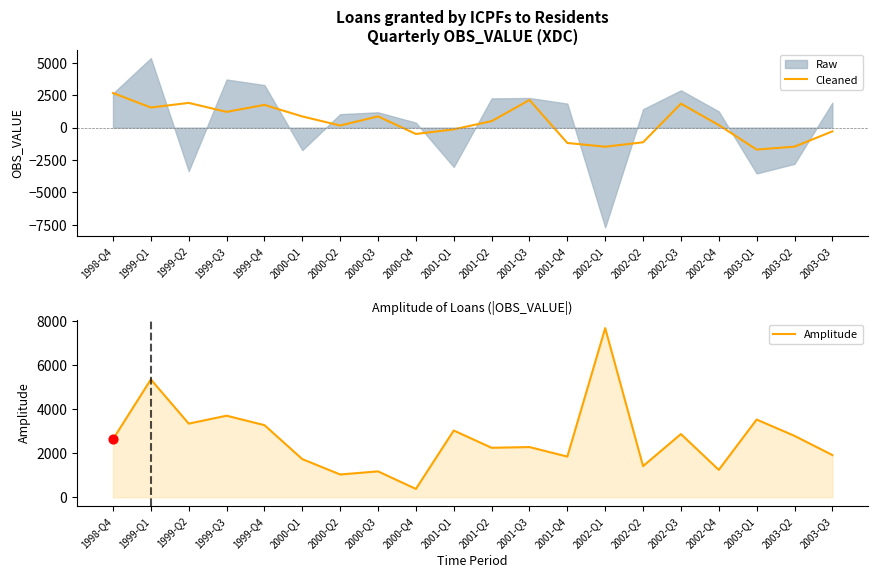

Which series contains the lowest Y value?

Cleaned